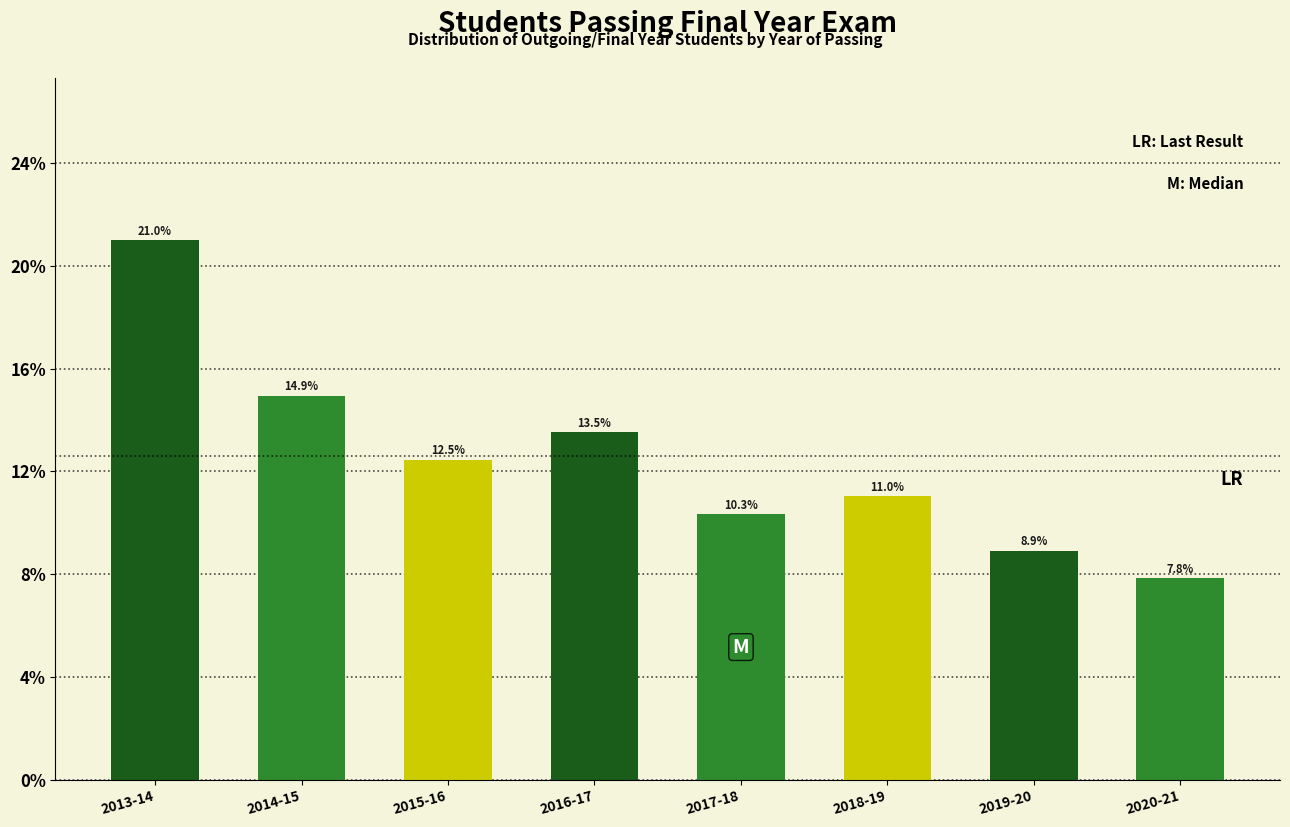

Are the bars horizontal?

No